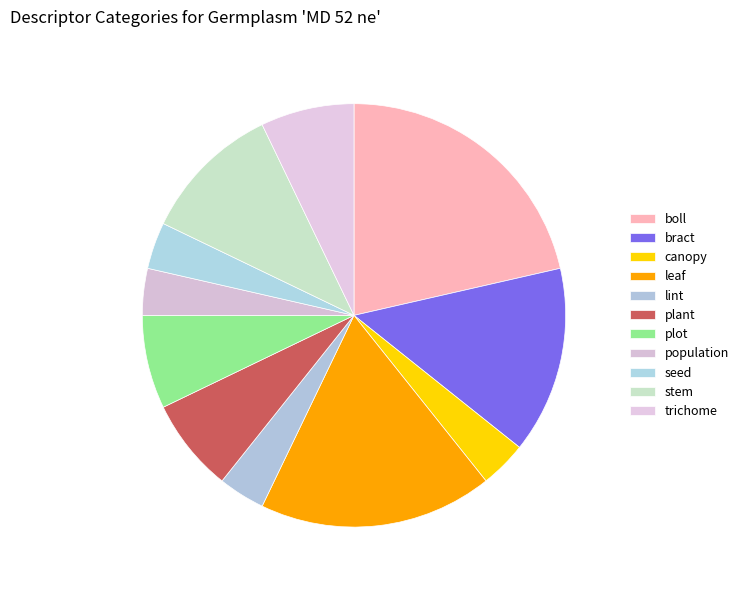

Does lint represent more than half of the total?

No